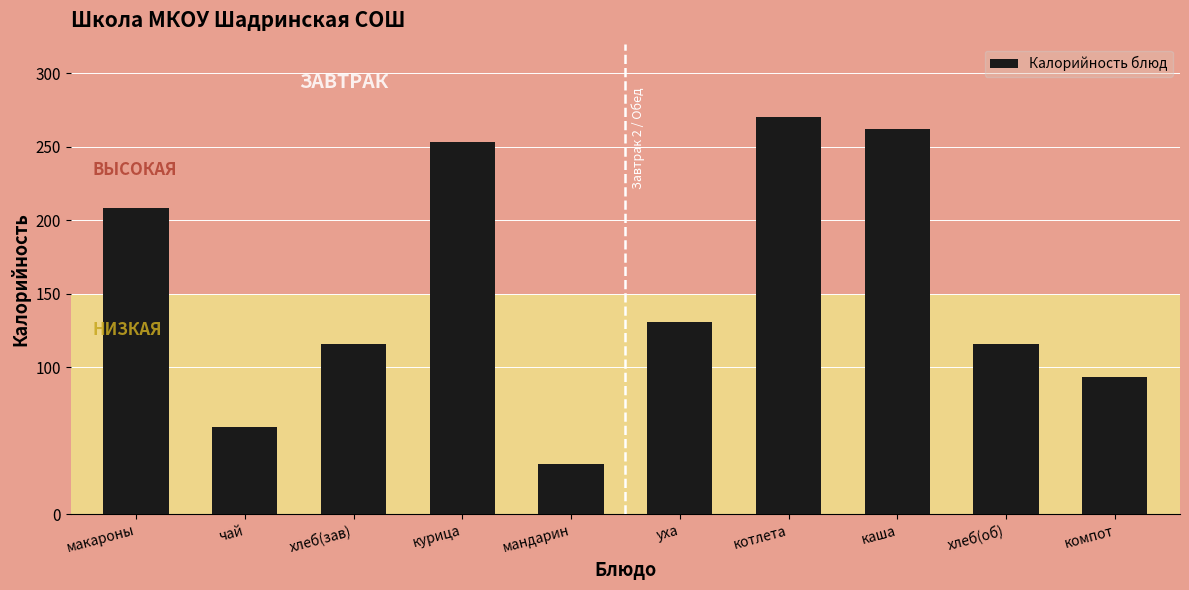

Reading right to left, what are all the values shown in this chart?

компот=93.0	хлеб(об)=115.7	каша=262.0	котлета=270.0	уха=131.0	мандарин=34.0	курица=253.0	хлеб(зав)=115.7	чай=59.0	макароны=208.0